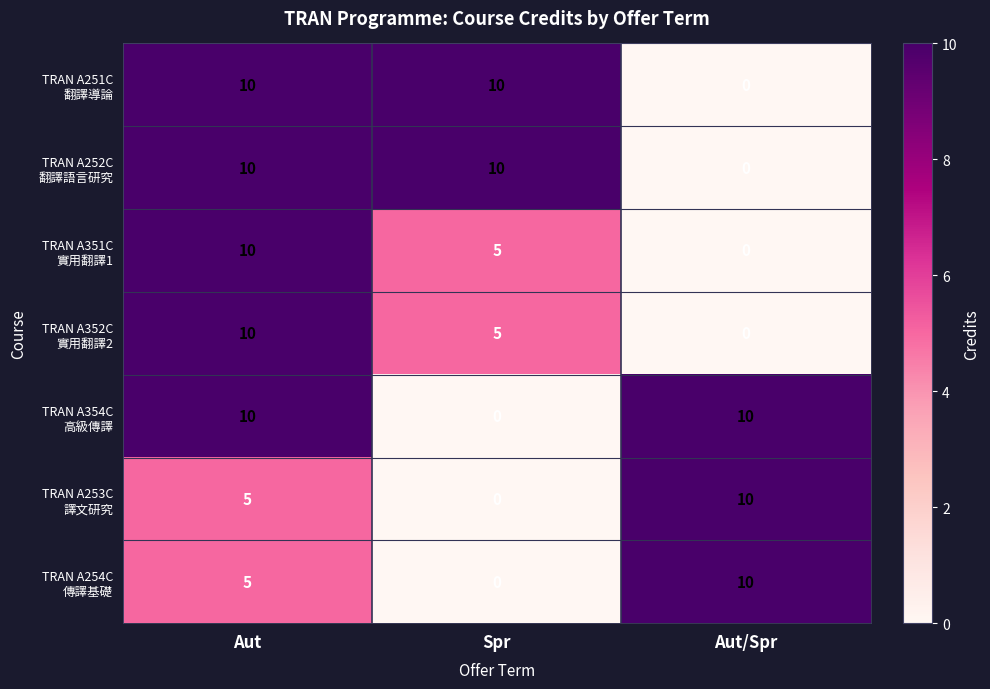

What is the greatest value displayed?

10